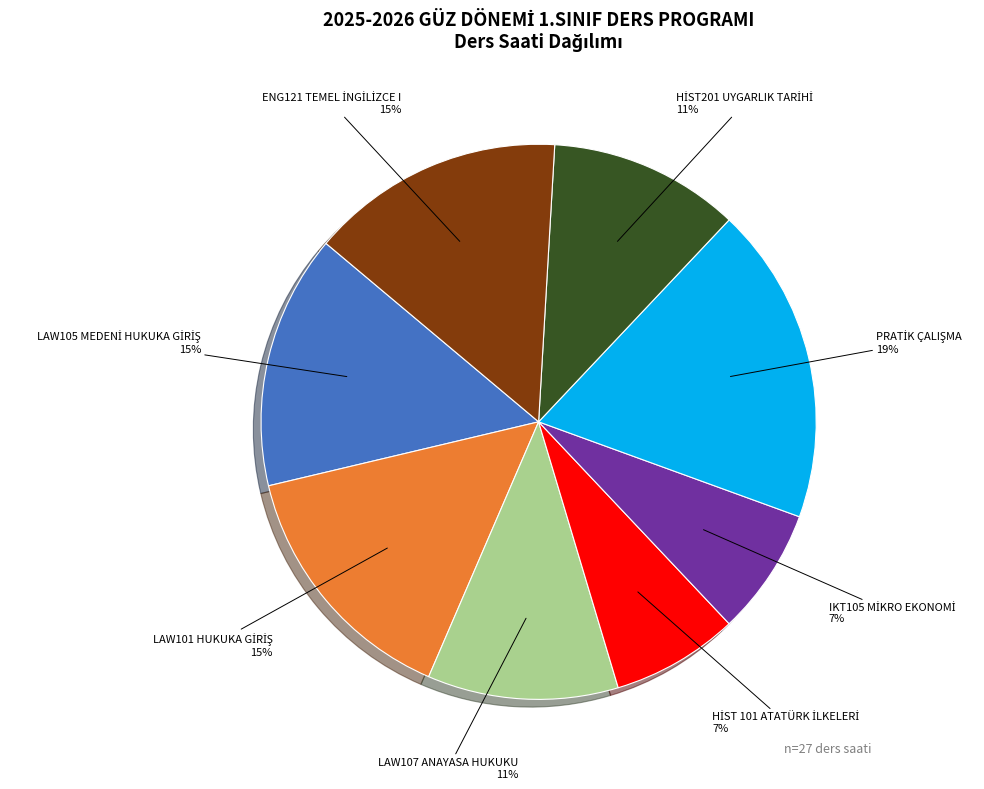

To the nearest percent, what is the average slice percentage?

12%